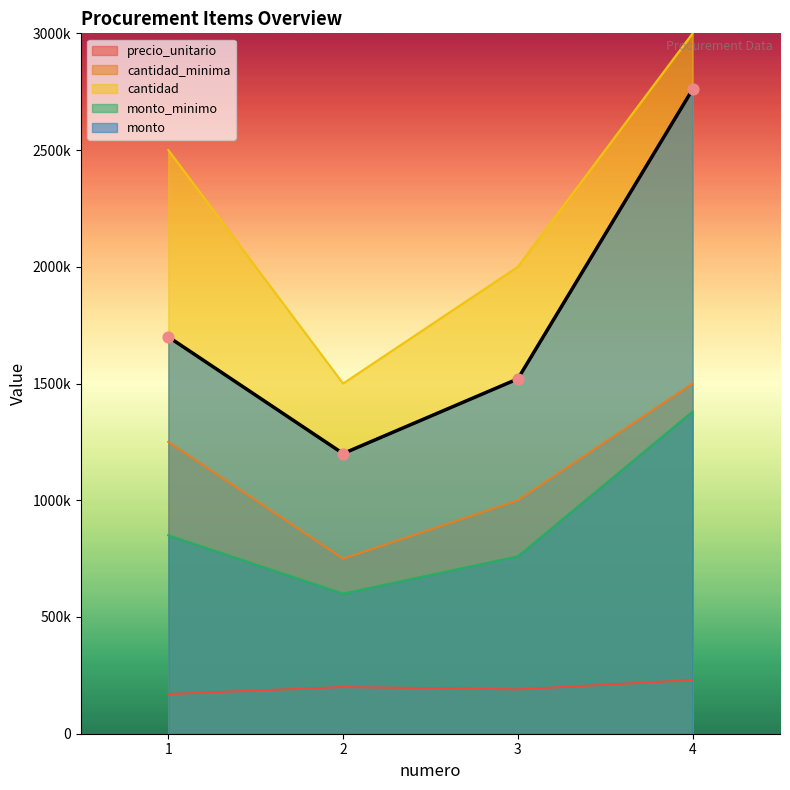

Which series contains the lowest Y value?

precio_unitario